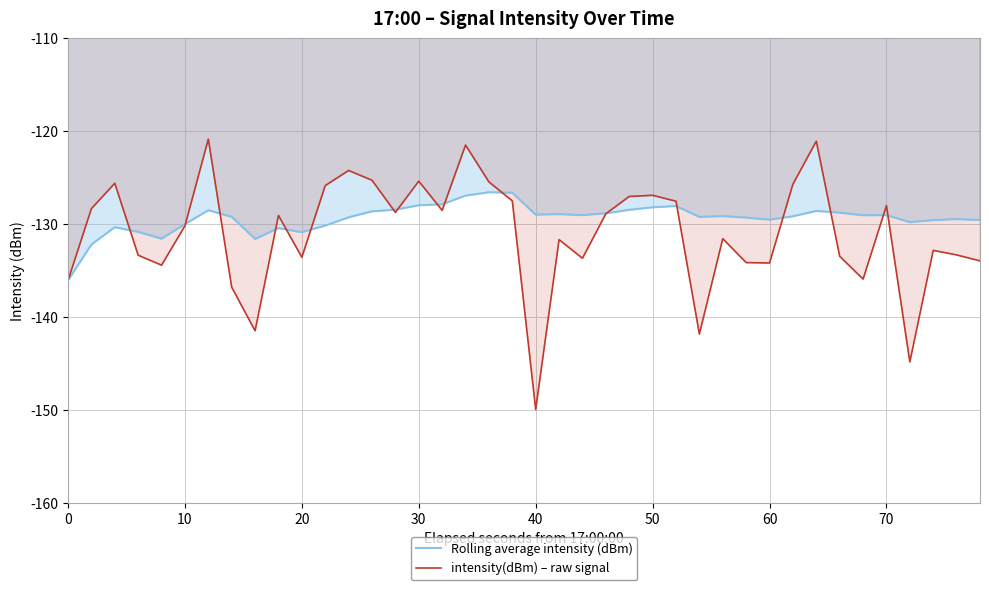

Which series has the widest spread of values?

intensity(dBm) – raw signal